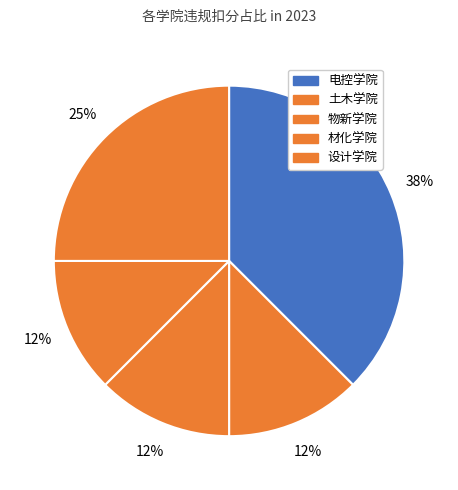

Does any single category account for the majority?

No